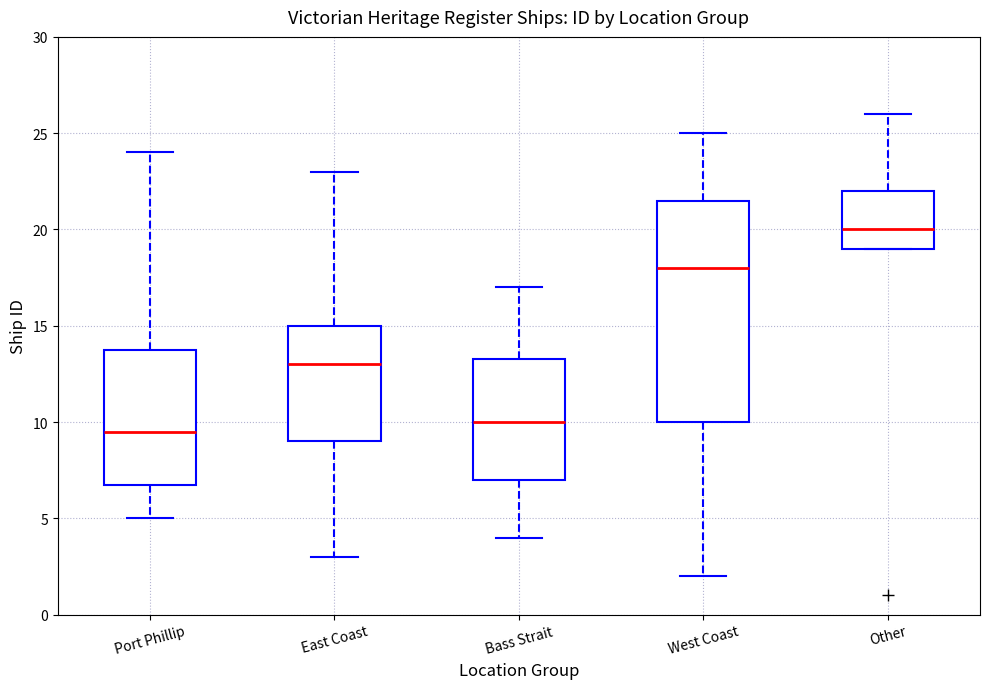

Reading left to right, read every box against the y-axis: the position of its median line, the range the box covers, and the ends of its whiskers. The values are not printed on the chart, so give them approximately, as read against the axis.

Port Phillip: median 9.5, box 7.0 to 14.0, whiskers 5.0 to 24.0
East Coast: median 13.0, box 9.0 to 15.0, whiskers 3.0 to 23.0
Bass Strait: median 10.0, box 7.0 to 13.5, whiskers 4.0 to 17.0
West Coast: median 18.0, box 10.0 to 21.5, whiskers 2.0 to 25.0
Other: median 20.0, box 19.0 to 22.0, whiskers 19.0 to 26.0